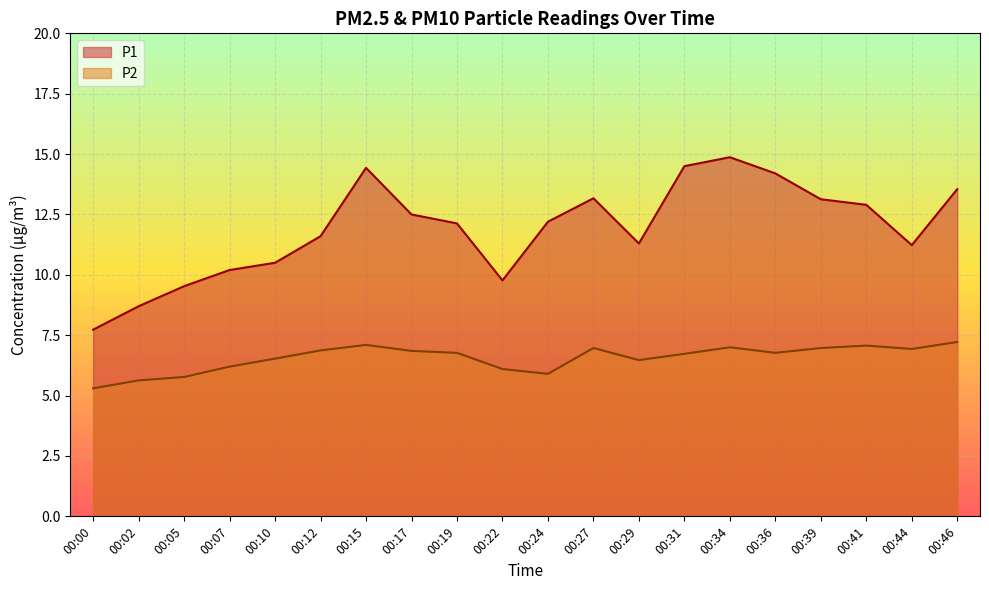

At which label does P2 reach its peak?

00:46